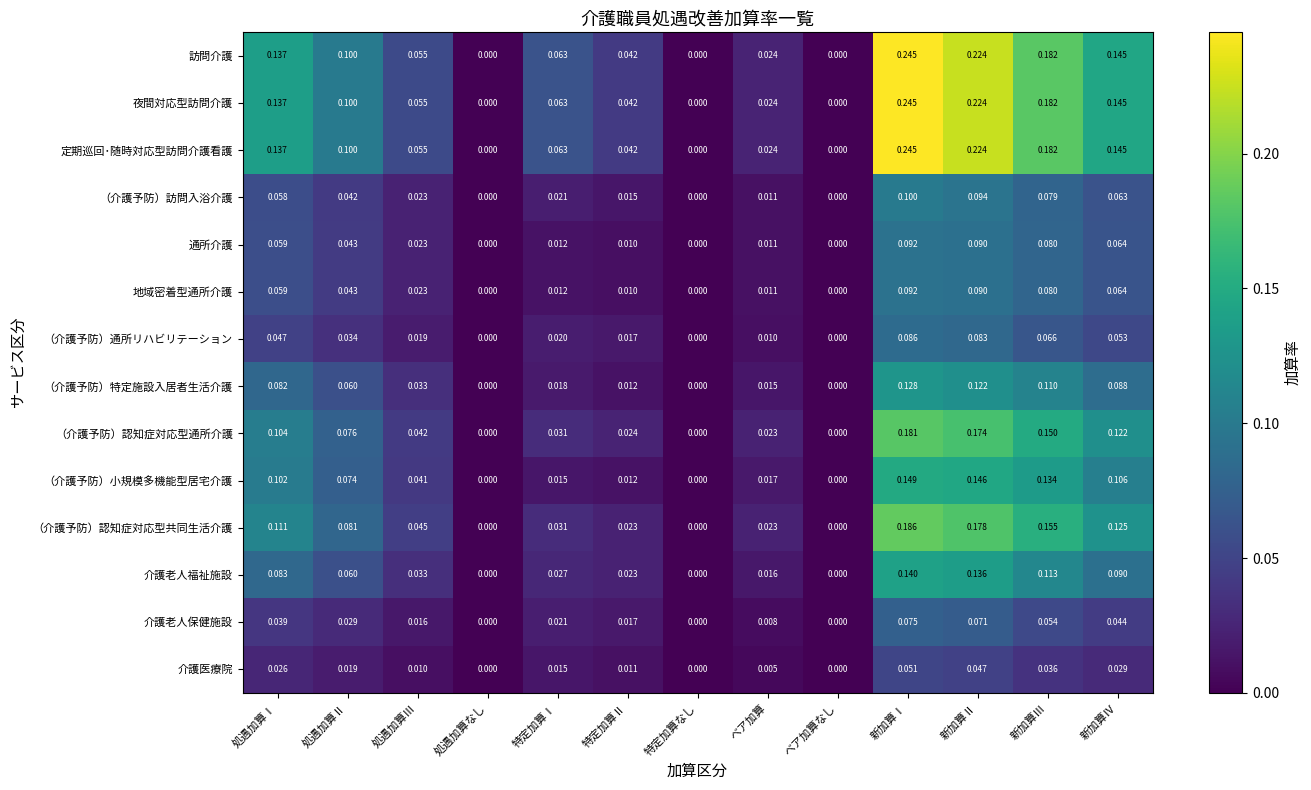

Which label corresponds to the largest value in the chart?

新加算Ⅰ